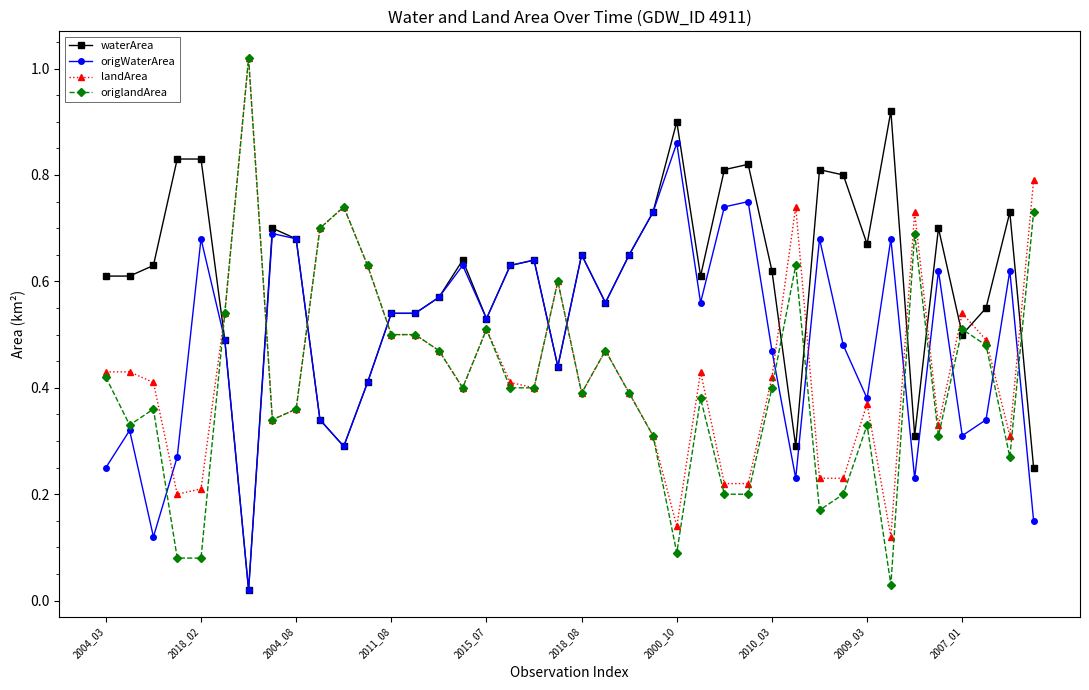

List the series in order of their overall mean, highest first.

waterArea, origWaterArea, landArea, origlandArea